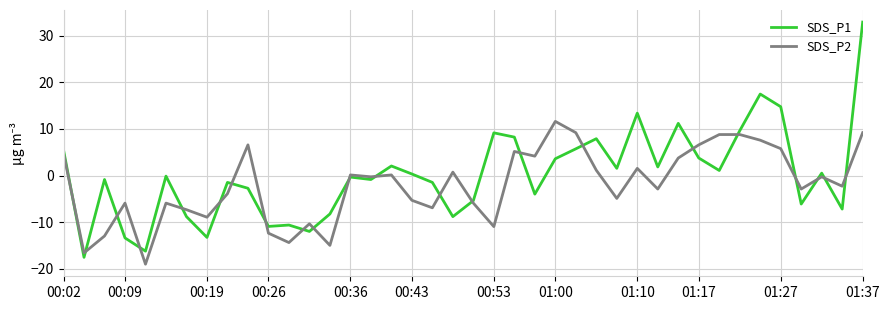

Rank the series by their maximum value, from highest to lowest.

SDS_P1, SDS_P2